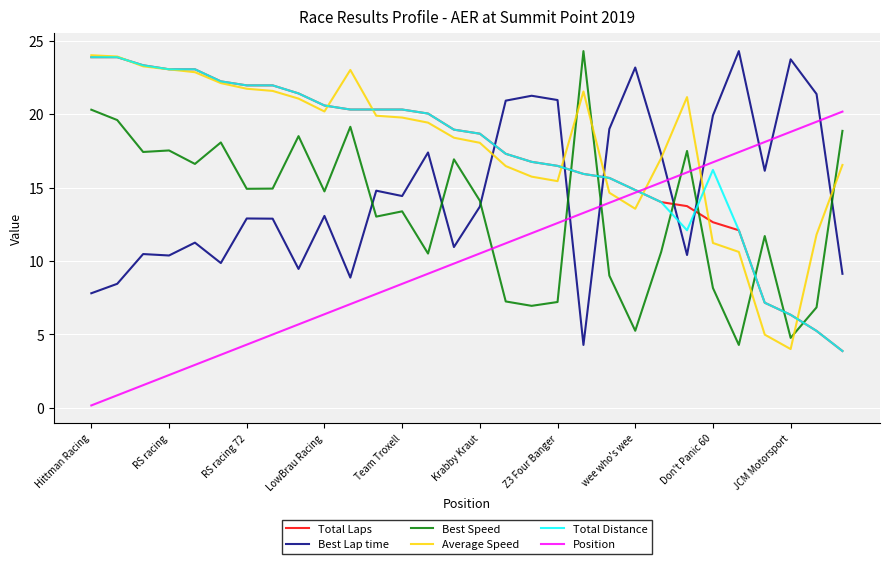

How many intersections are there between Best Lap time and Best Speed?

8